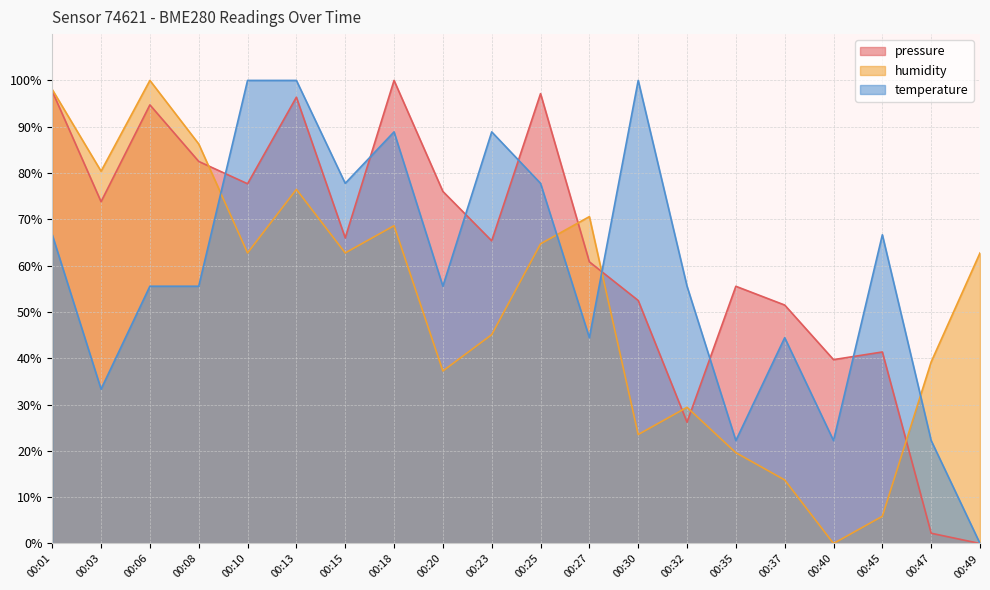

True or false: temperature has a value of 152.9 at 00:23.

False